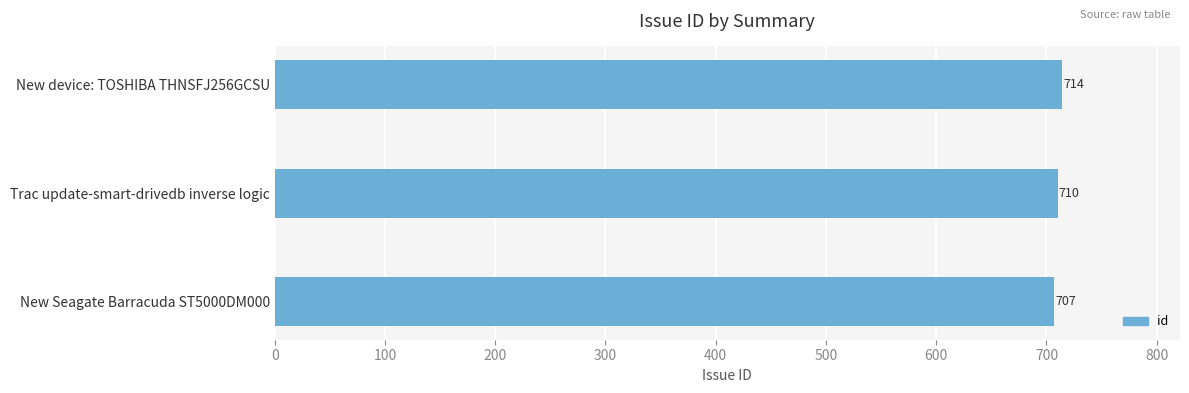

What is the change in value from Trac update-smart-drivedb inverse logic to New device: TOSHIBA THNSFJ256GCSU?

+4